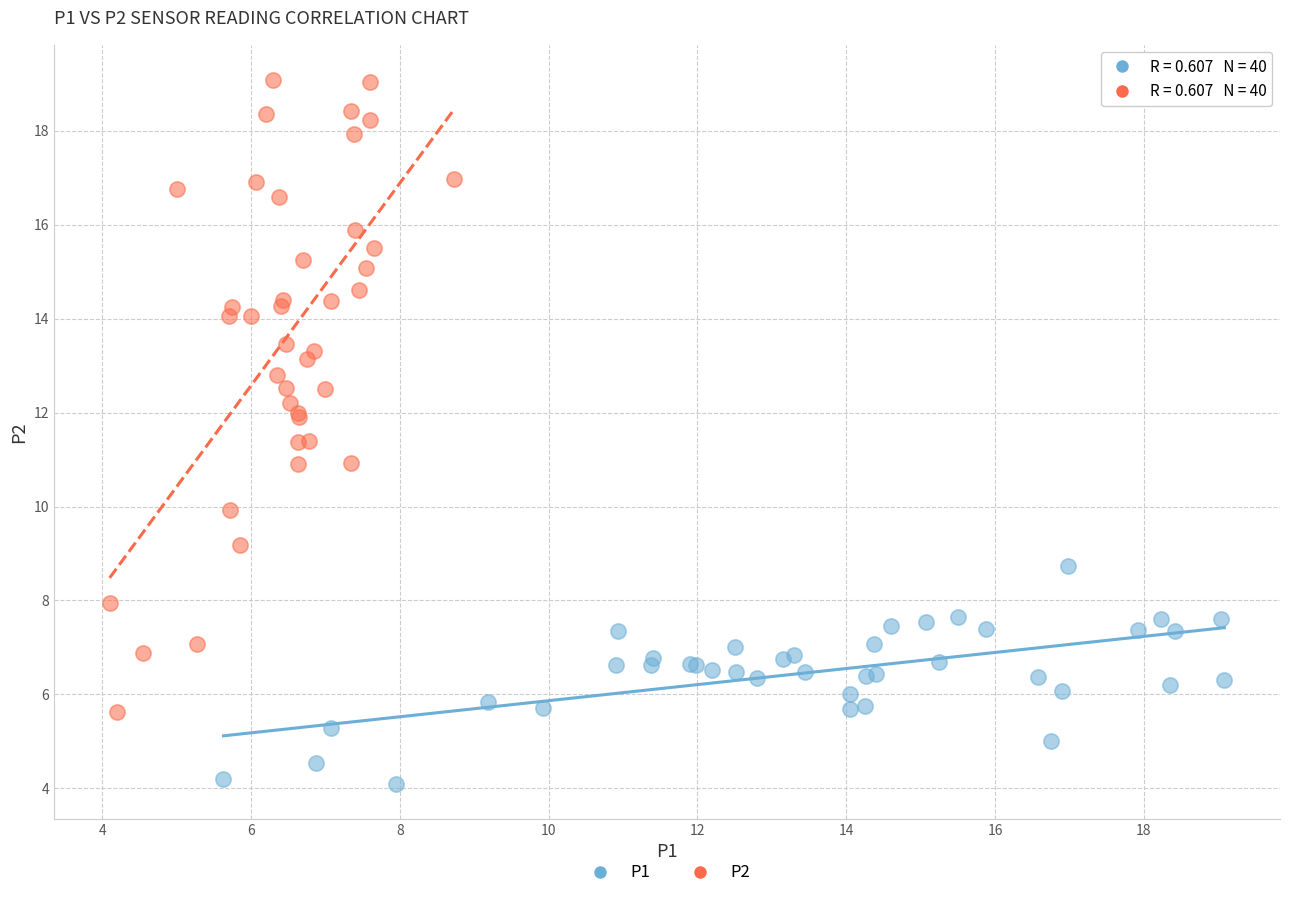

Which series reaches the maximum Y coordinate?

P2